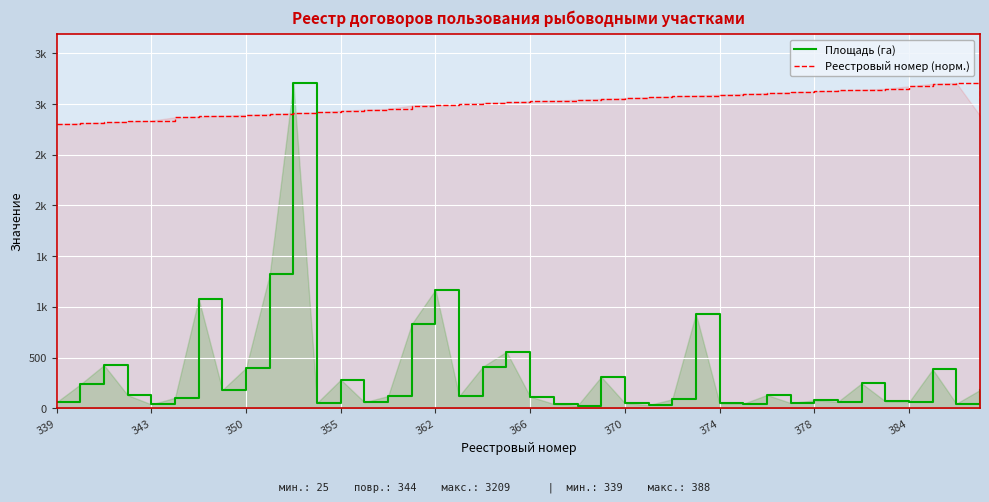

How many data points does each series have?

40